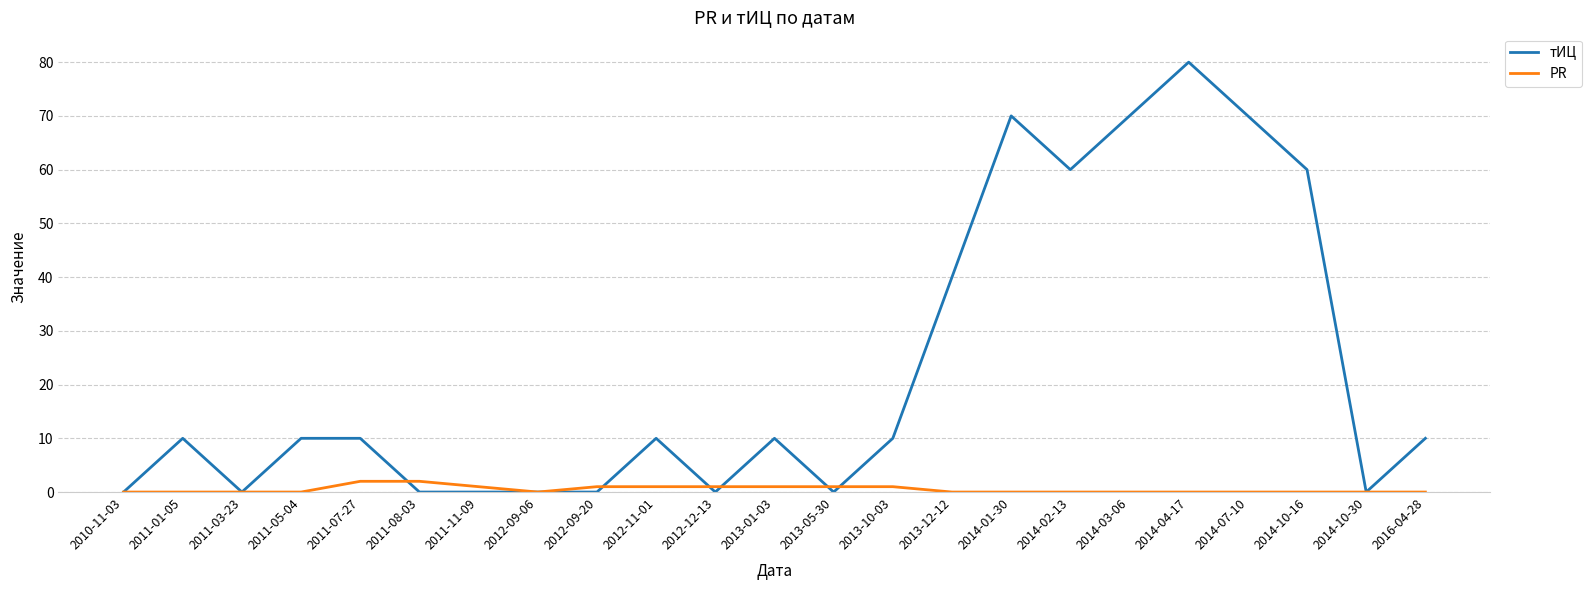

How many series are shown in this chart?

2